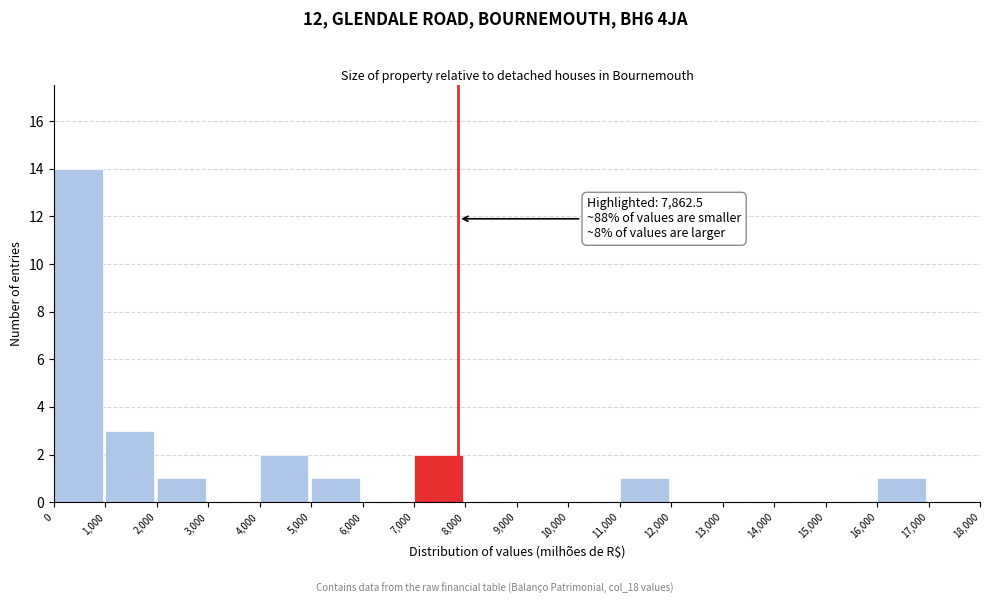

Over which range of the x-axis is the bar tallest?

0 to 1,000